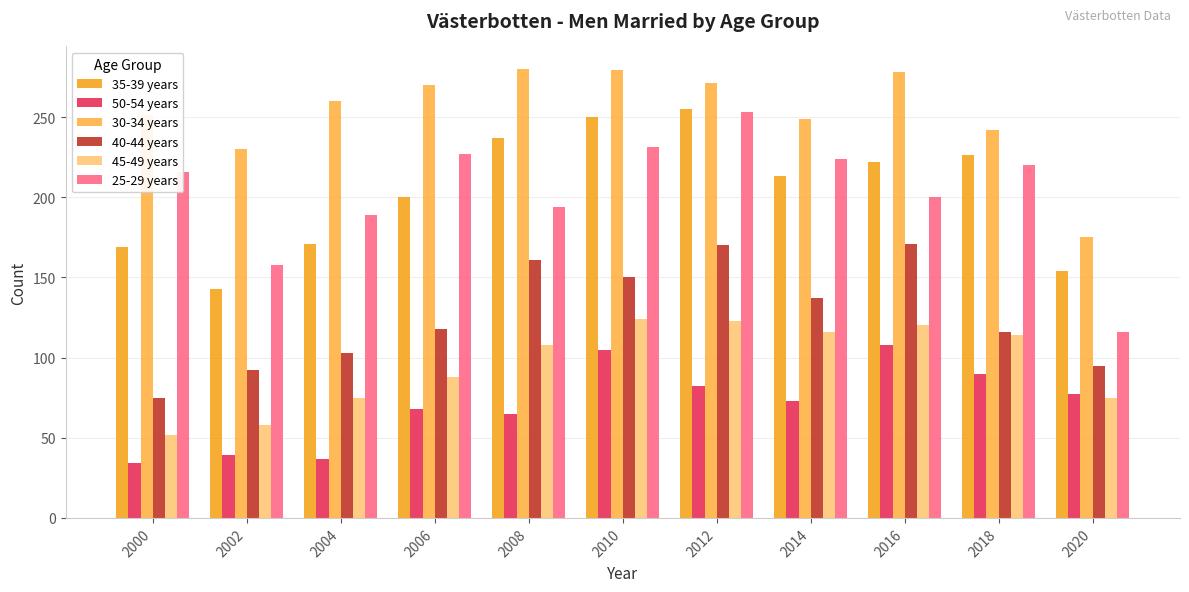

What is the difference between the 35-39 years values at 2006 and 2016?

22